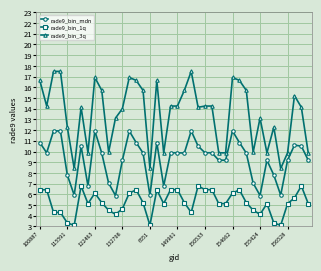

What is the value of the rade9_bin_1q point at the 1st from the left?

6.4